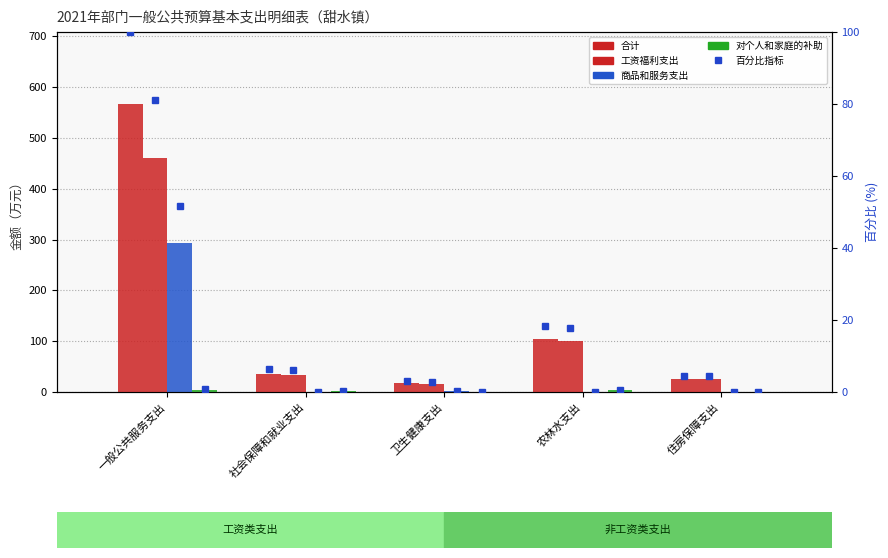

Reading left to right, transcribe all the data shown in this chart.

合计: 566.7	36.3	17.0	103.4	25.7
工资福利支出: 459.8	34.3	15.0	100.1	25.7
商品和服务支出: 292.5	0.0	2.0	0.0	0.0
对个人和家庭的补助: 4.8	2.0	0.0	3.3	0.0